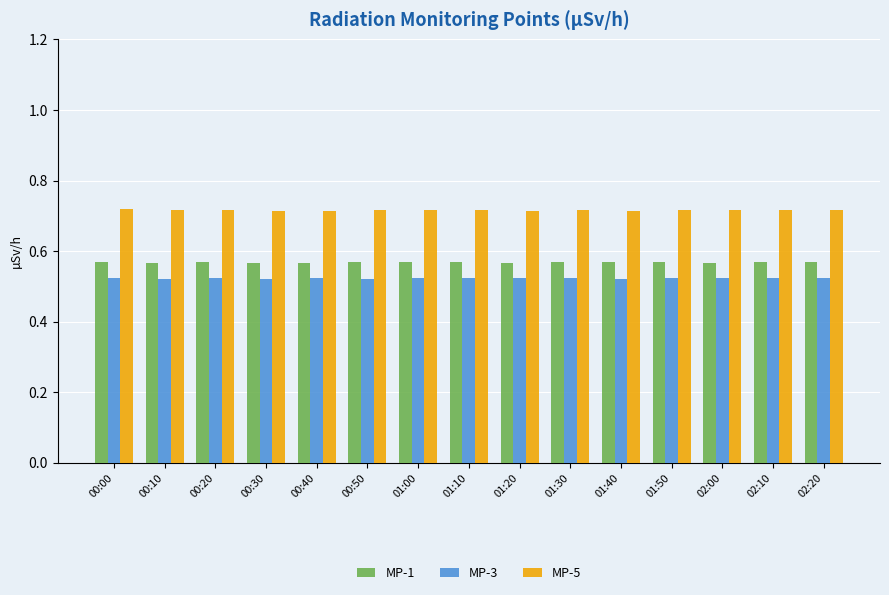

List the series in order of their overall mean, highest first.

MP-5, MP-1, MP-3